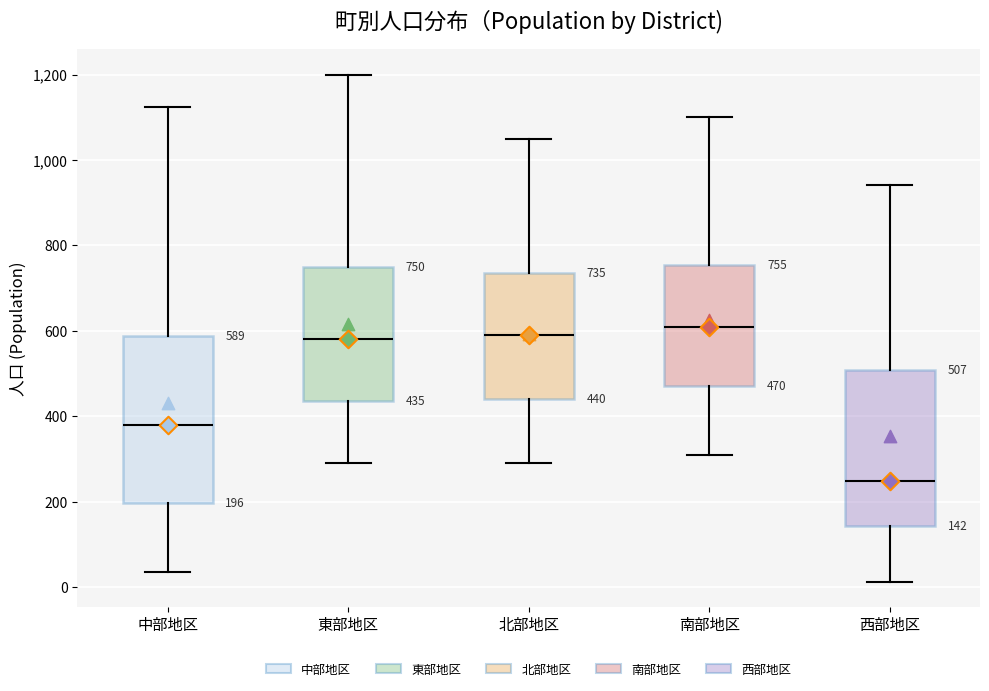

Comparing the boxes themselves (not the whiskers), which one is the tallest?

中部地区